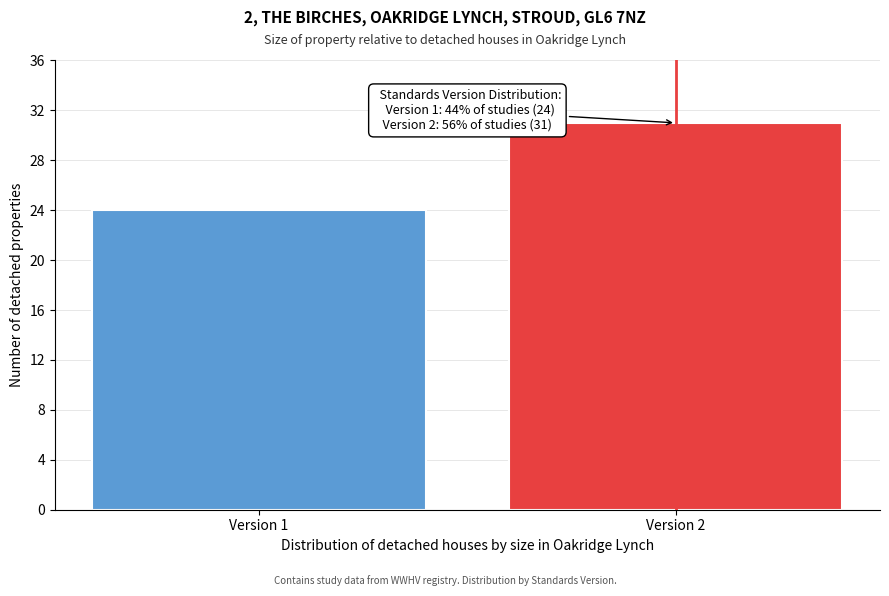

Reading left to right, what are all the values shown in this chart?

Version 1=24	Version 2=31